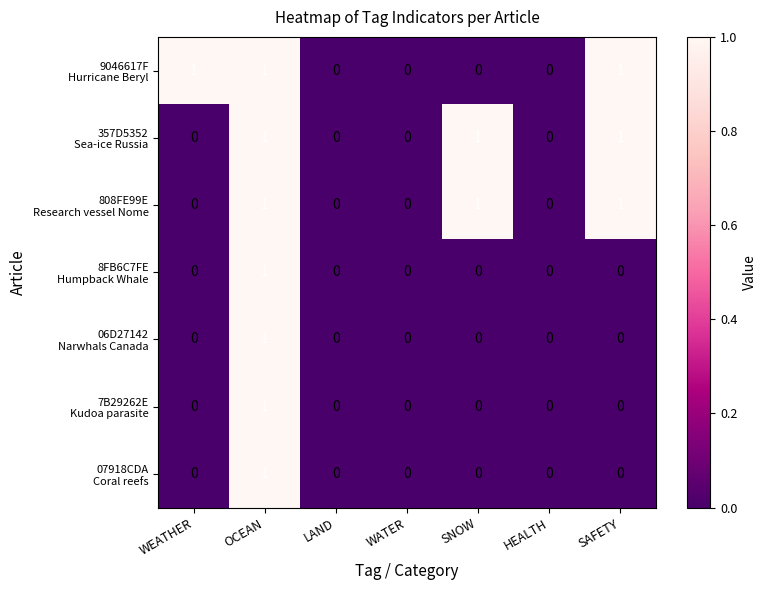

At which category is the sum across all series the highest?

OCEAN